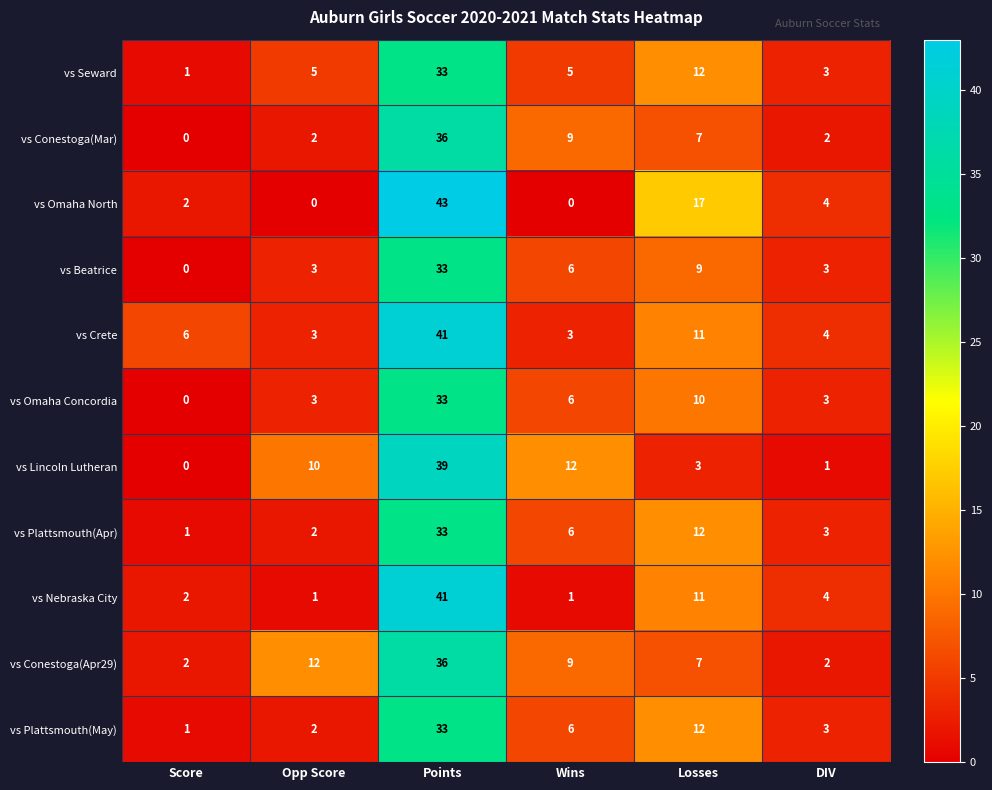

The vs Nebraska City series shows 7 at DIV. True or false?

False